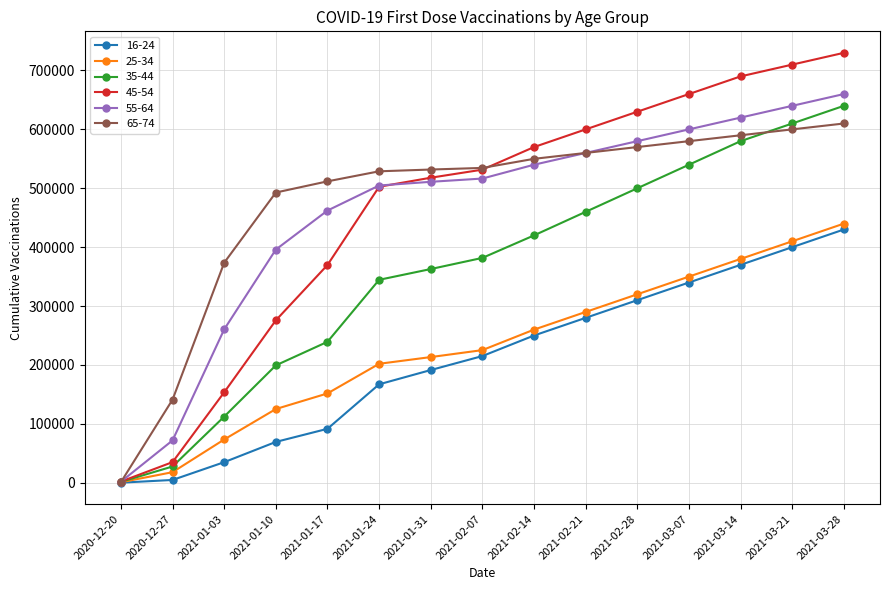

At 2021-01-03, list the series in order from largest to smallest.

65-74, 55-64, 45-54, 35-44, 25-34, 16-24